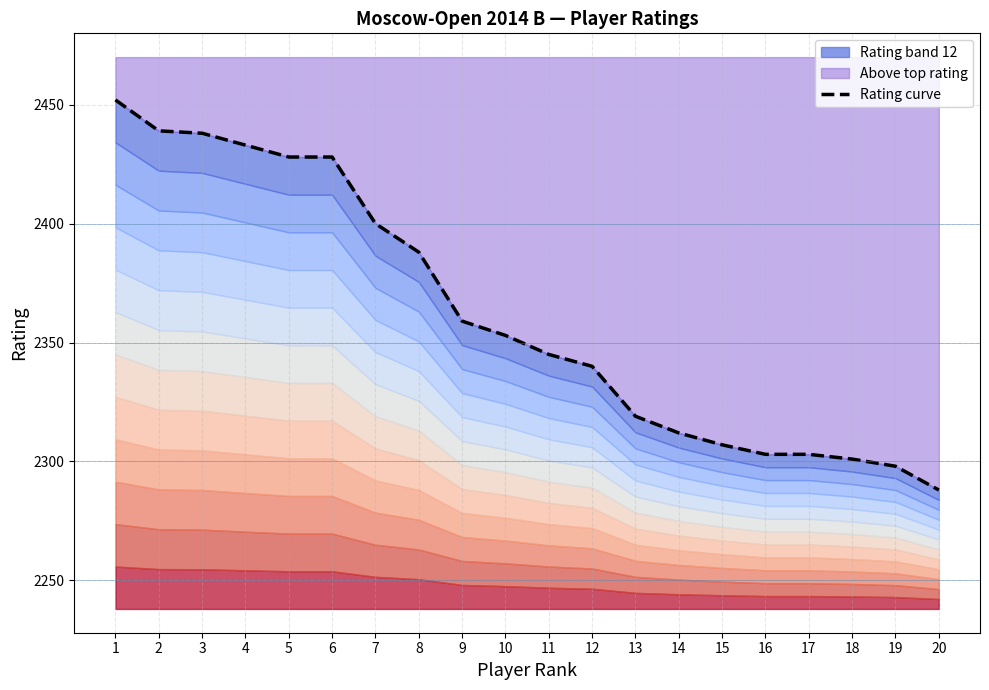

The value at 15 is 3191. True or false?

False